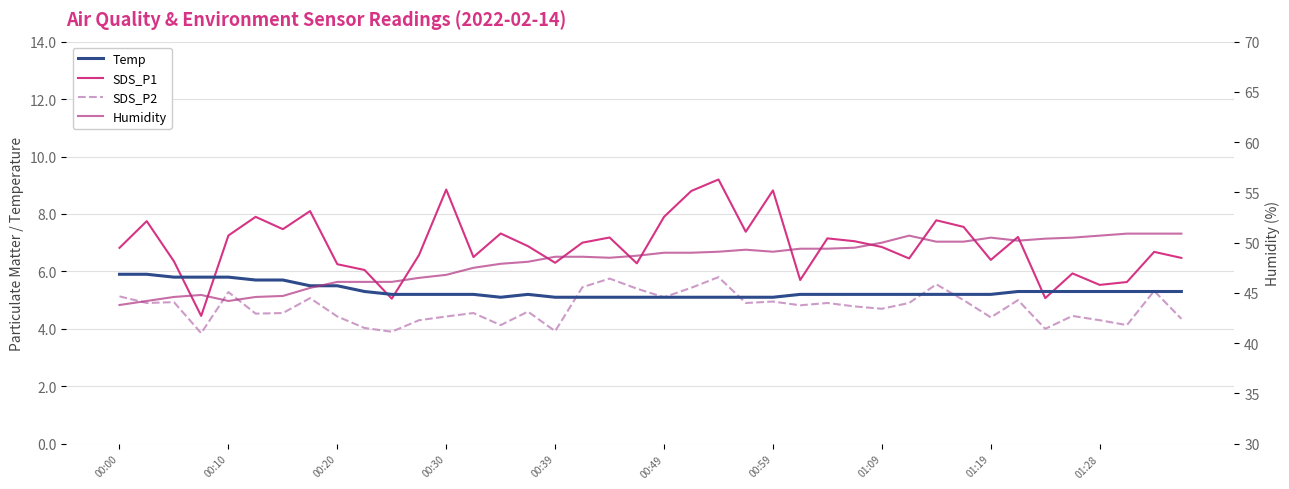

What is the lowest value of the Temp series?

5.1